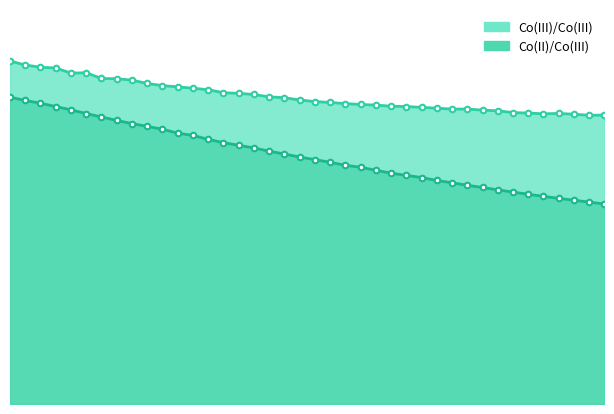

What is the maximum value shown in the chart?

9156.7